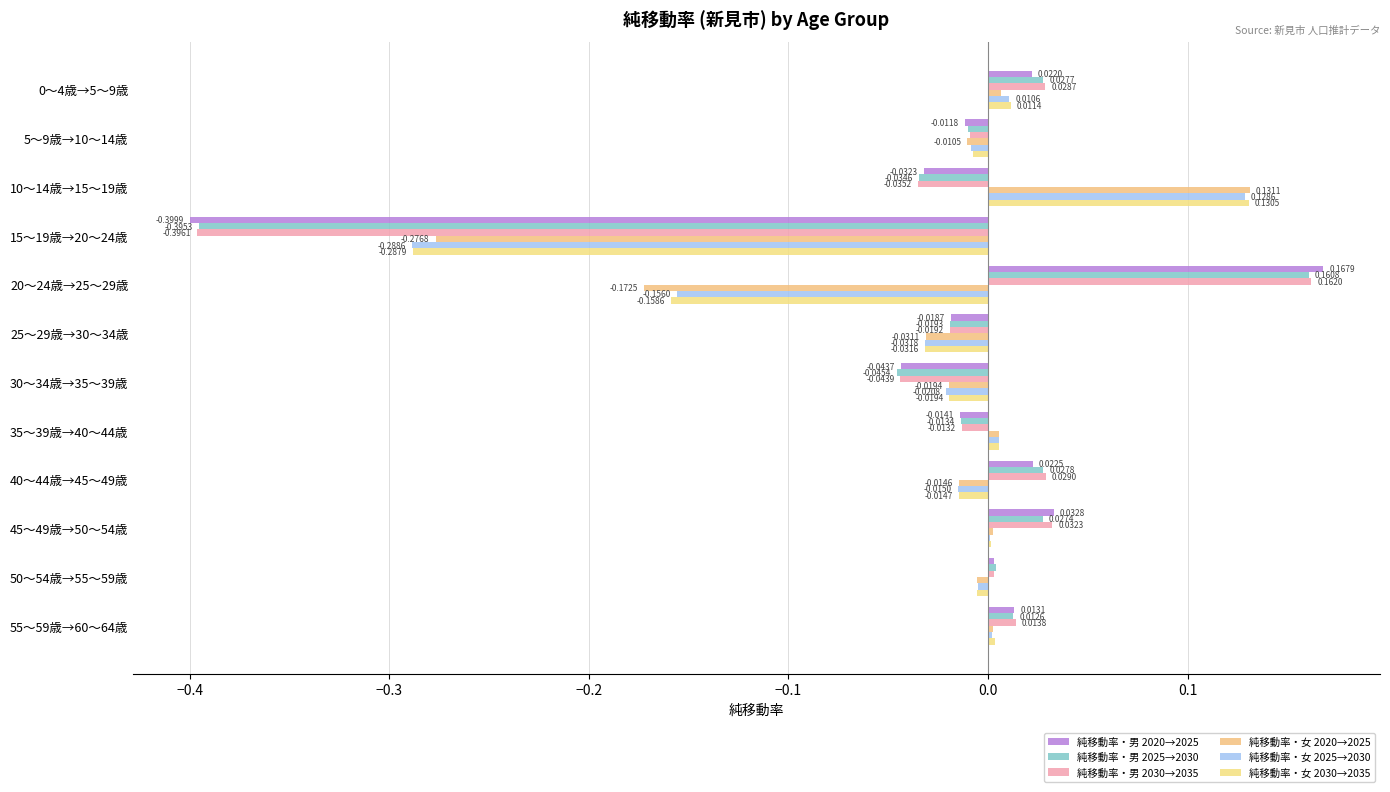

At how many categories does at least one series exceed 0?

8